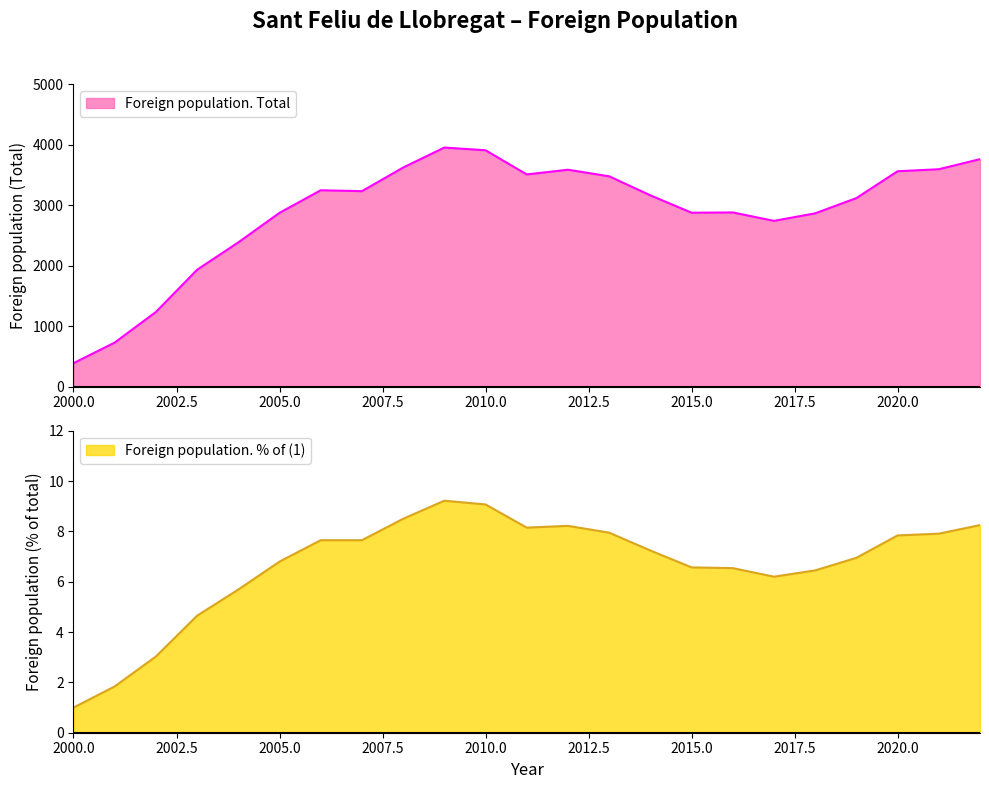

Rank the series by their maximum value, from lowest to highest.

Foreign population. % of (1), Foreign population. Total